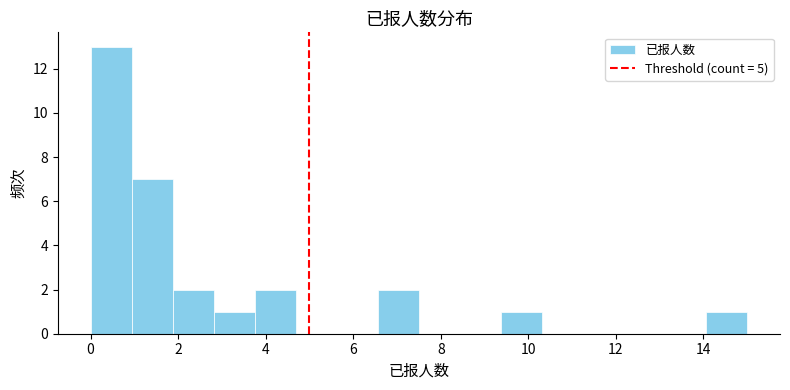

Over which range of the x-axis is the bar tallest?

0.0 to 1.0